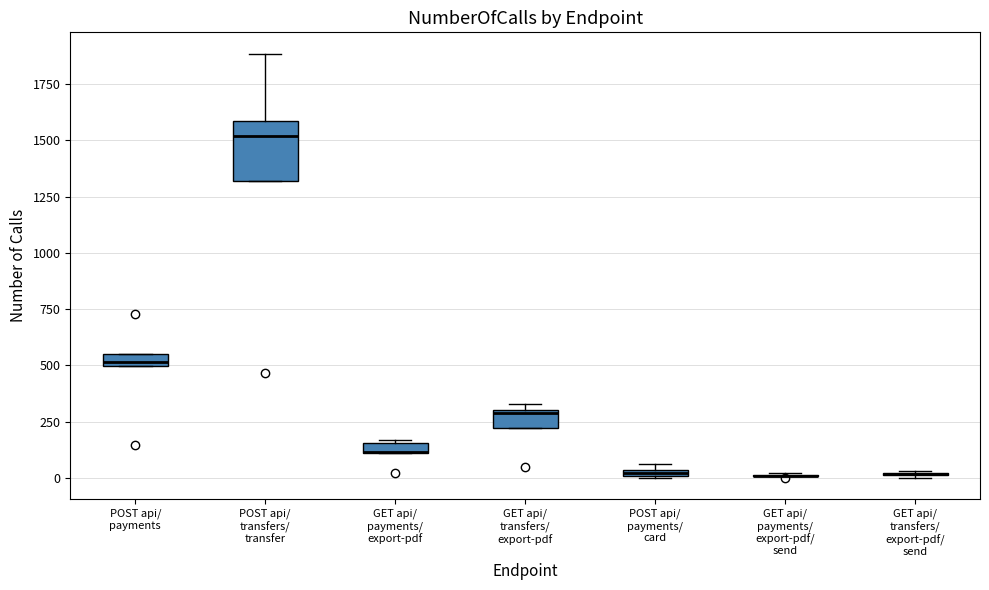

Which box is the tallest, from its lower edge to its upper edge?

POST api/ transfers/ transfer